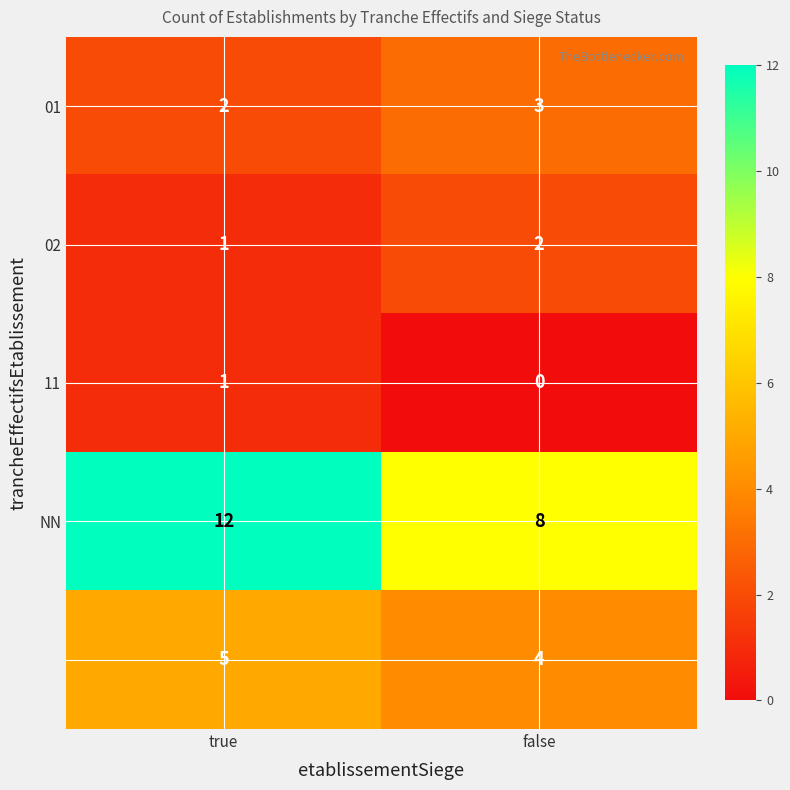

What is the spread (max minus min) of values at true?

11